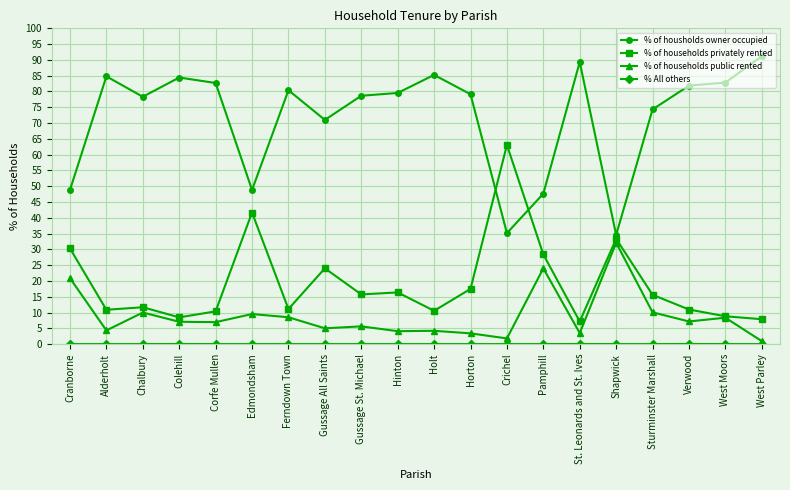

How many data points does each series have?

20